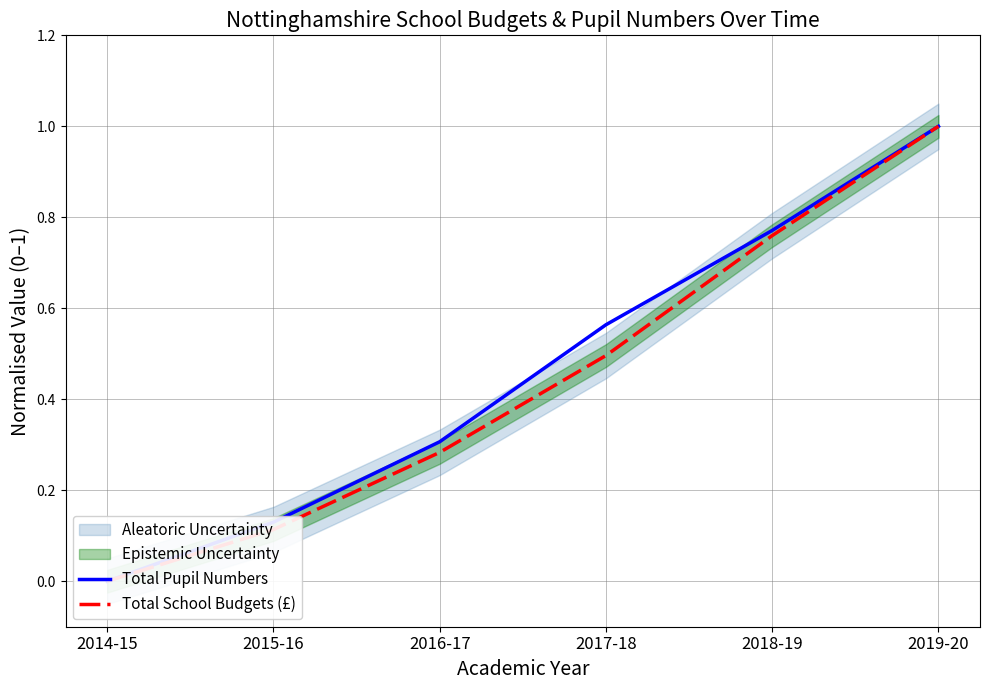

Reading right to left, extract all data points from this chart.

Total Pupil Numbers: 1.0	0.8	0.6	0.3	0.1	0.0
Total School Budgets (£): 1.0	0.8	0.5	0.3	0.1	0.0